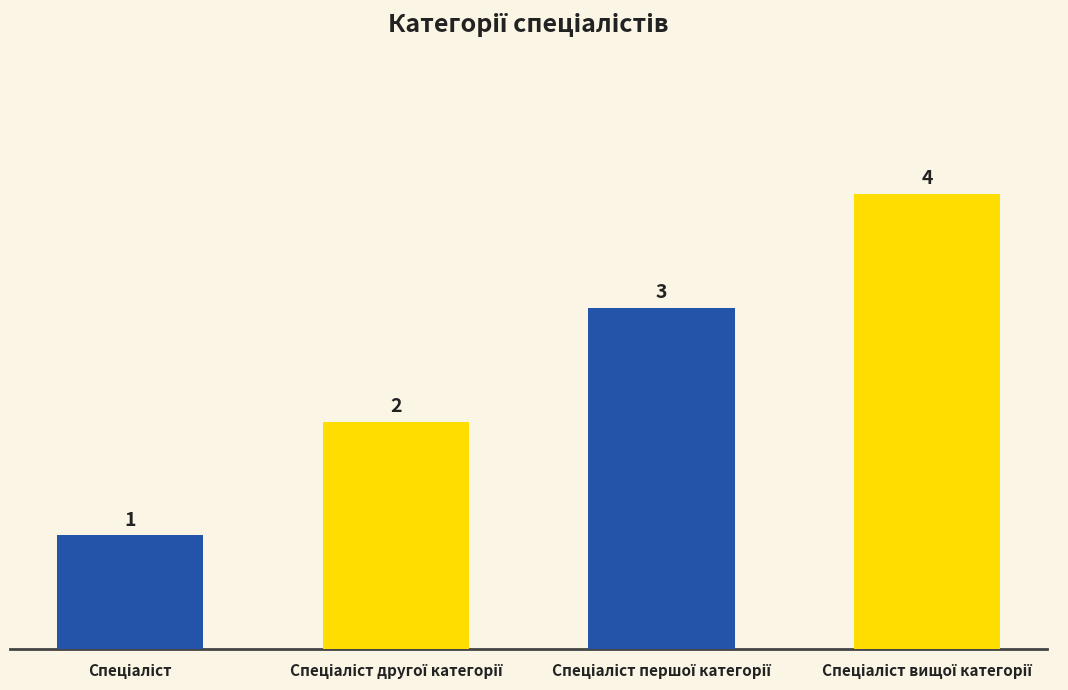

What is the sum of all values?

10